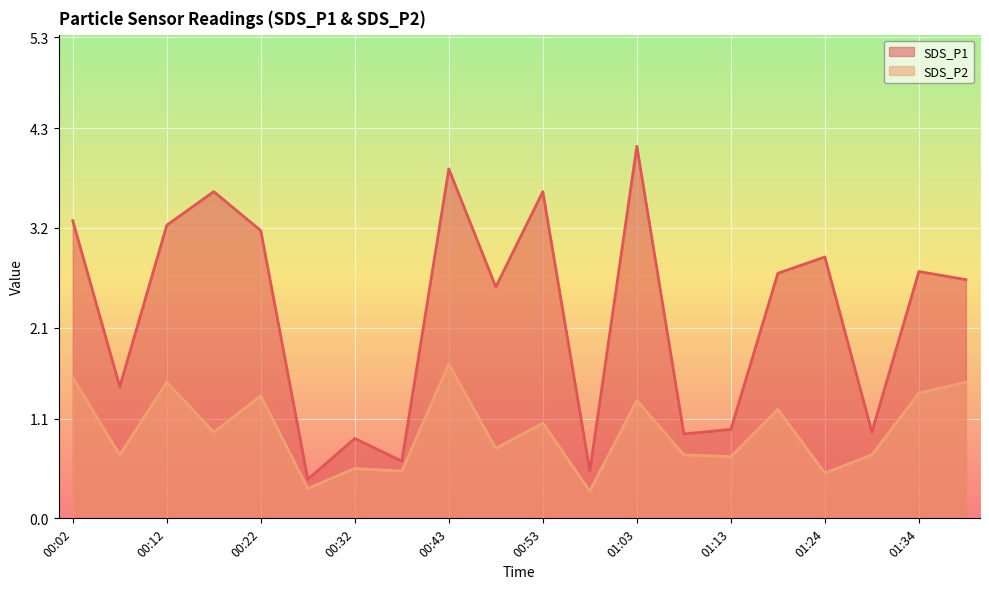

At which category is the sum across all series the highest?

00:43